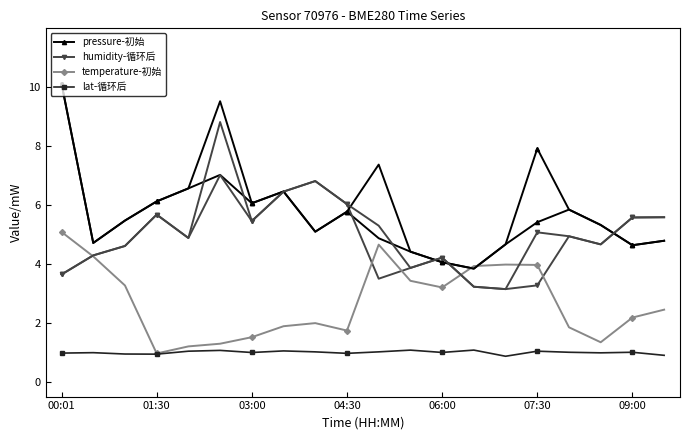

What are all the series names shown in the legend?

pressure-初始, humidity-循环后, temperature-初始, lat-循环后